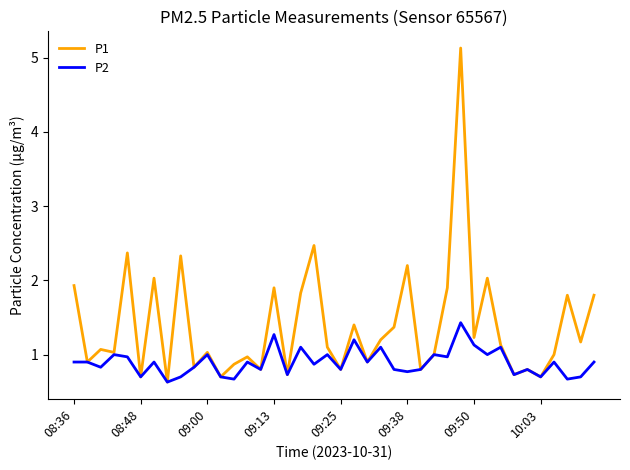

Which series has the largest total across all categories?

P1